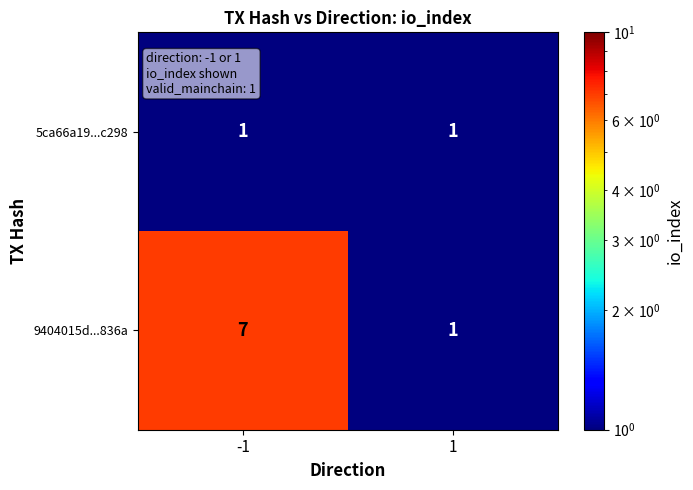

List the series in order of their overall mean, lowest first.

5ca66a19...c298, 9404015d...836a